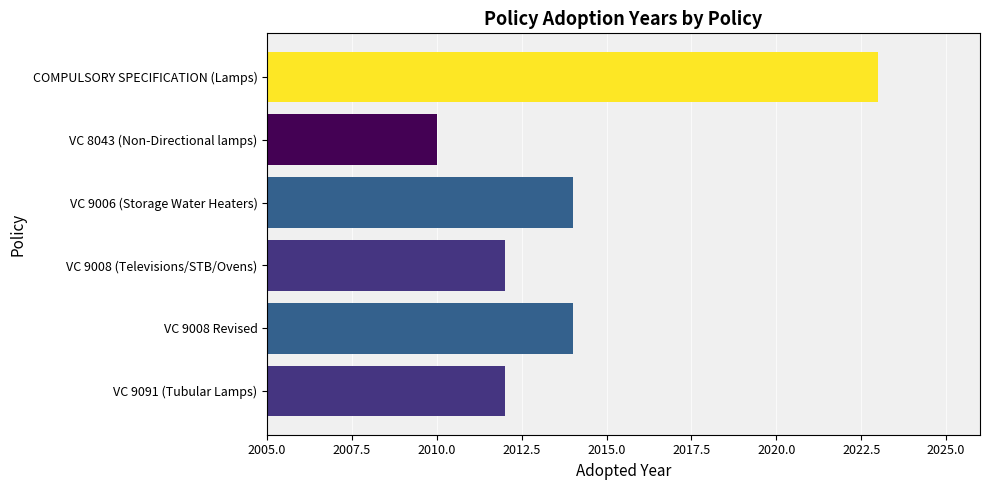

What is the label of the 2nd bar from the top?

VC 8043 (Non-Directional lamps)